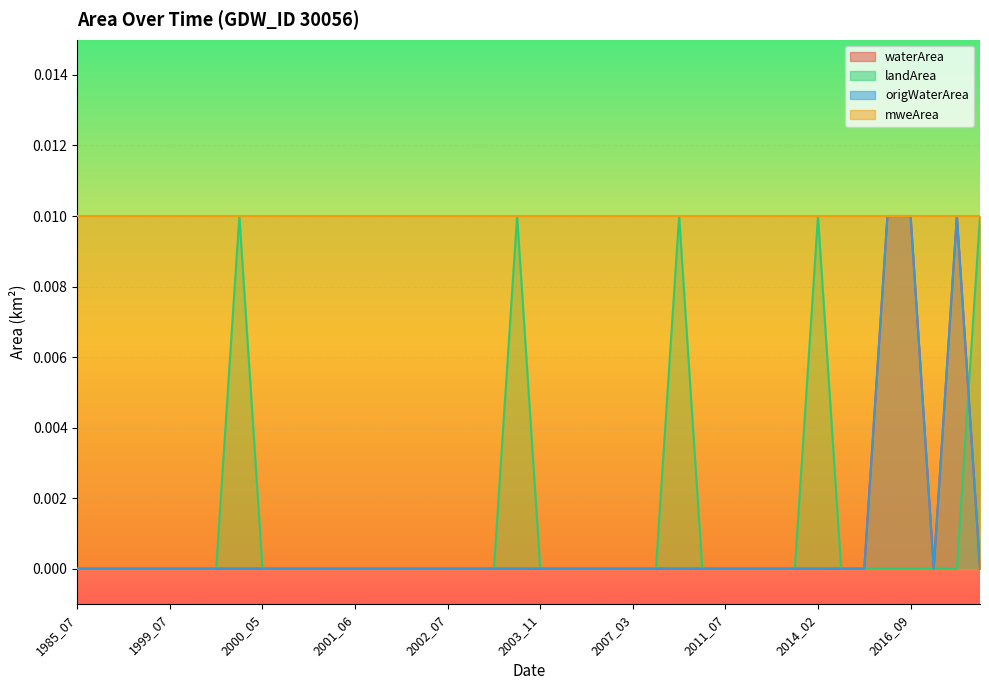

True or false: waterArea has a value of 0.0 at 1998_08.

False